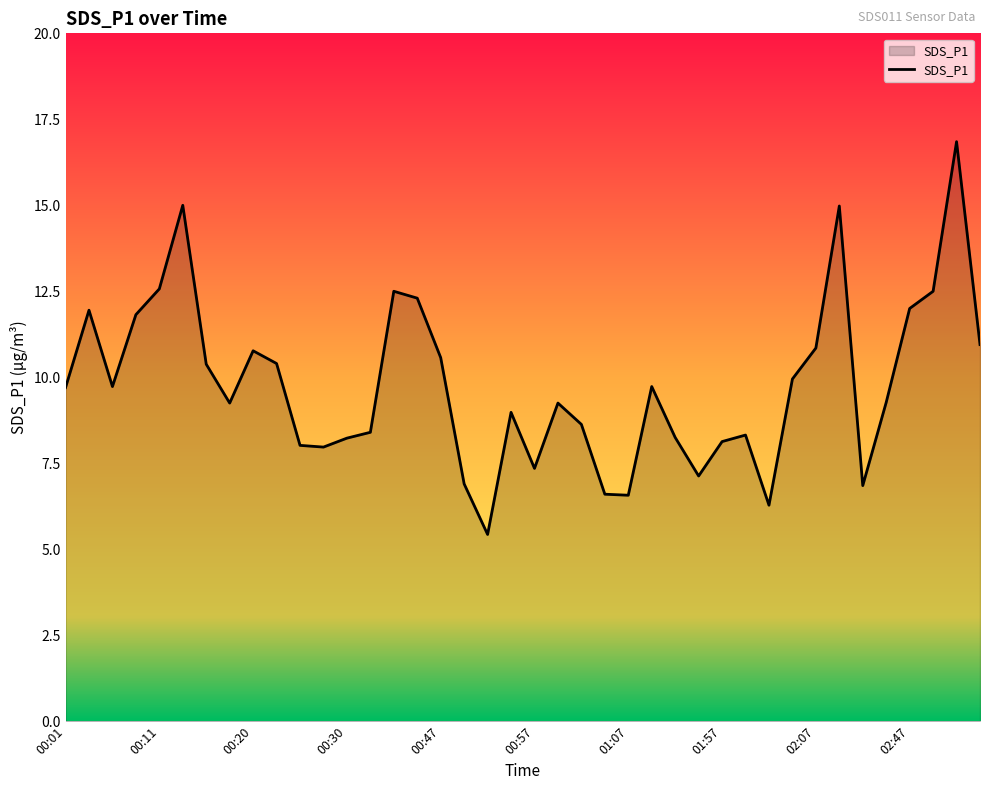

What is the greatest value displayed?

16.9